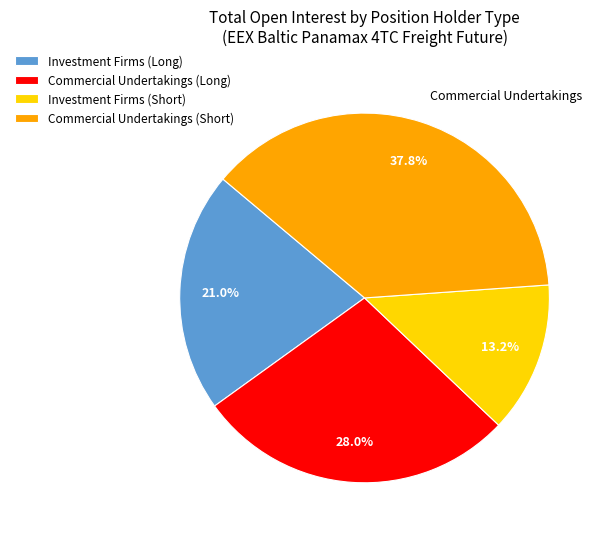

To the nearest percent, what portion does Investment Firms (Long) represent?

21%